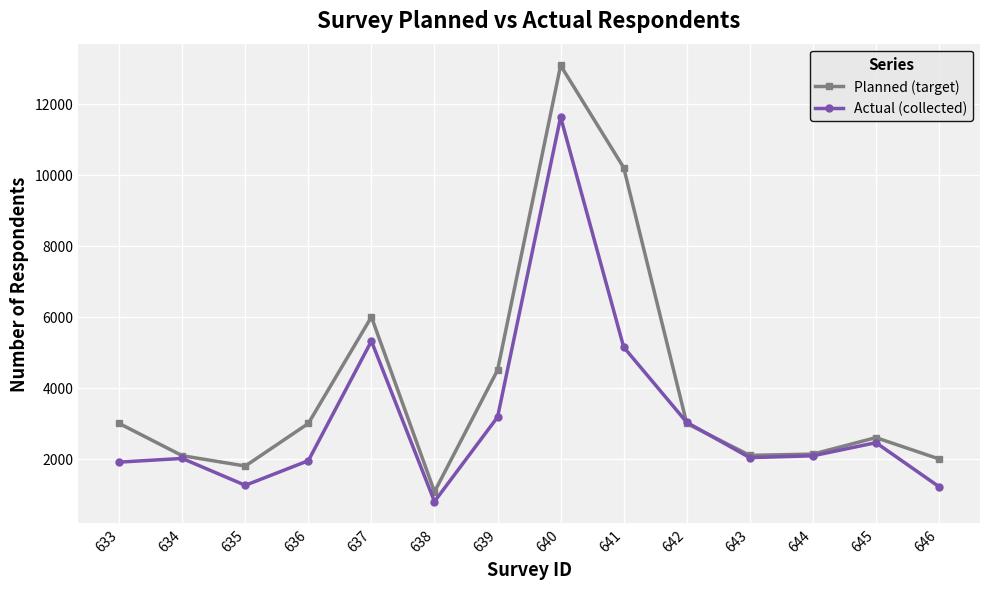

At which category does Planned (target) reach its first local valley?

635